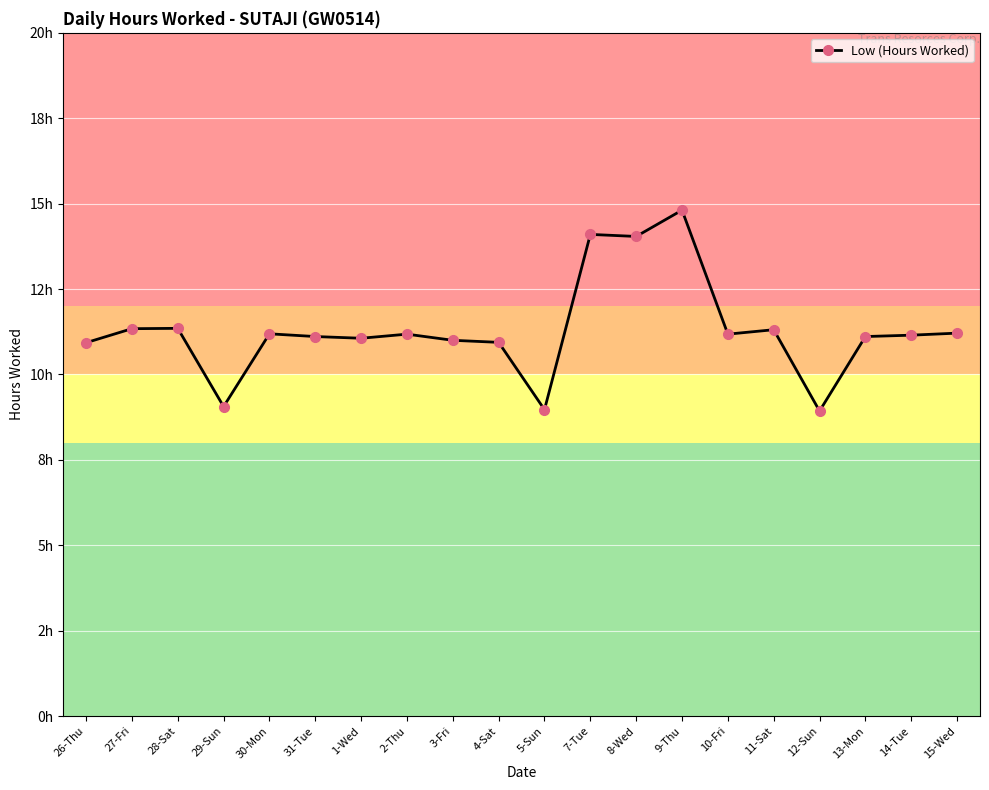

What is the change in value from 26-Thu to 9-Thu?

+3.9